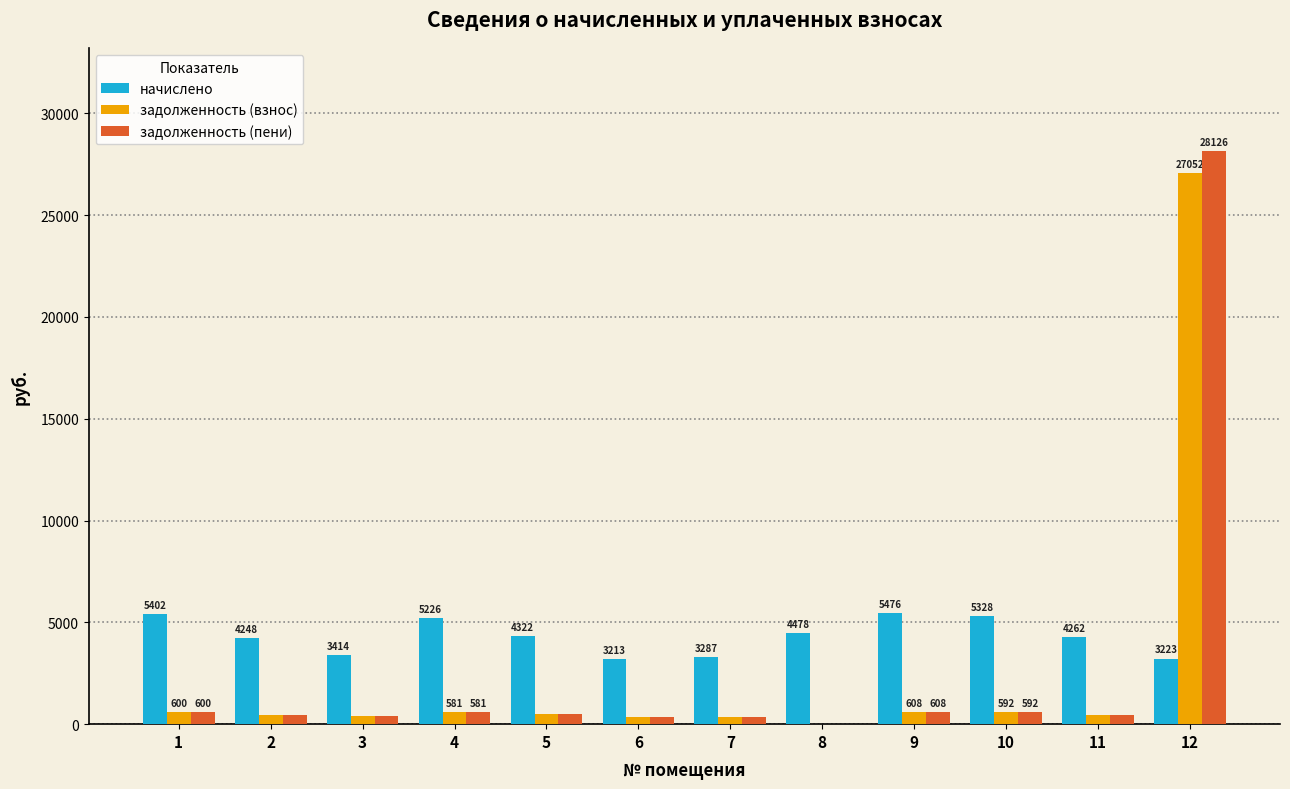

What is the highest value of the начислено series?

5475.8